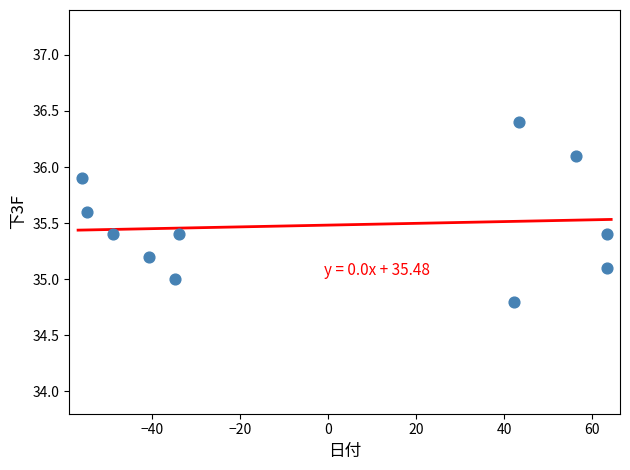

What is the average Y value?

35.5